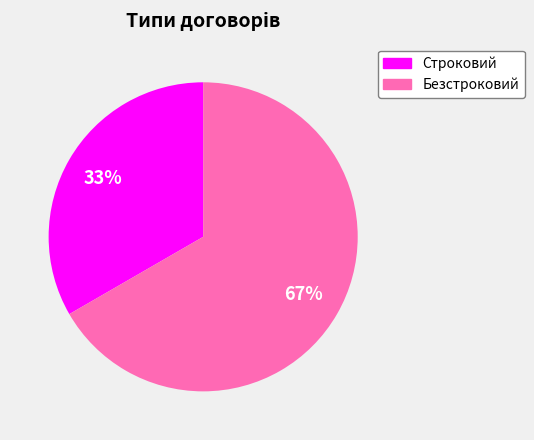

To the nearest percent, what is the combined percentage of Строковий and Безстроковий?

100%